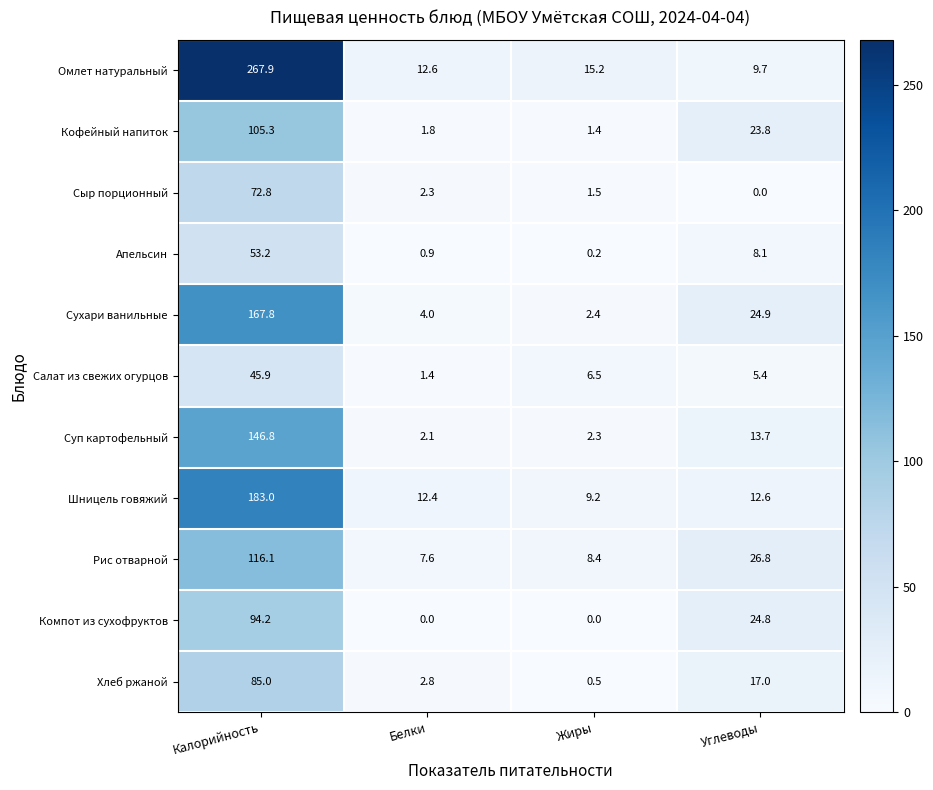

Where is Рис отварной nearest to the value 61?

Углеводы